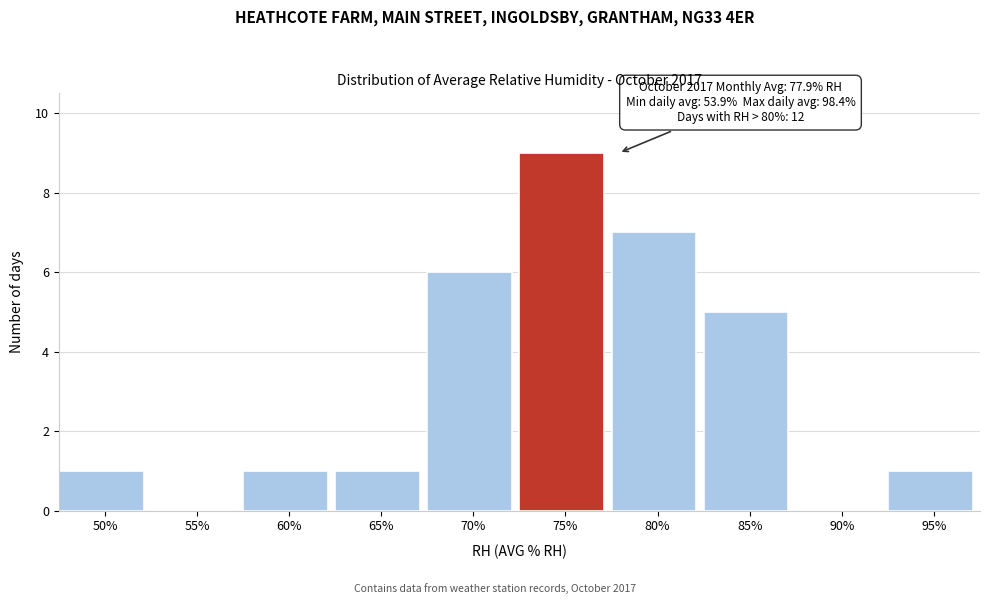

Reading left to right, transcribe all the data shown in this chart.

50%=1	55%=0	60%=1	65%=1	70%=6	75%=9	80%=7	85%=5	90%=0	95%=1